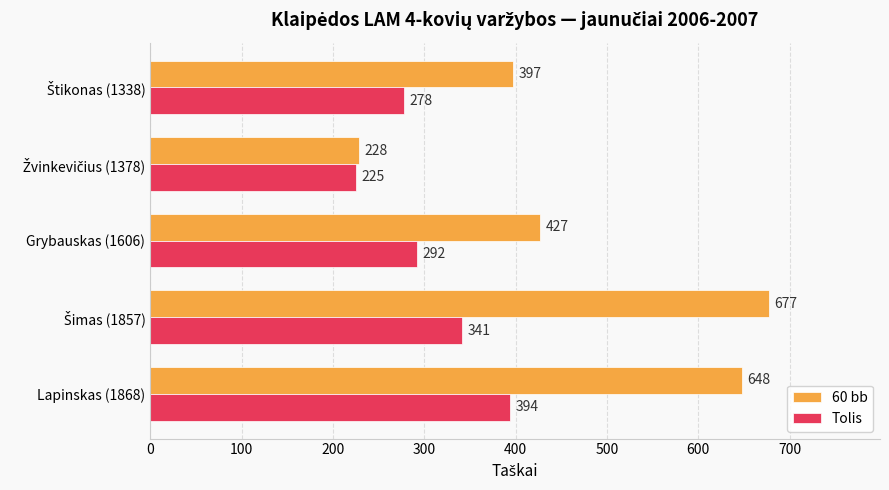

What is the spread (max minus min) of values at Lapinskas (1868)?

254